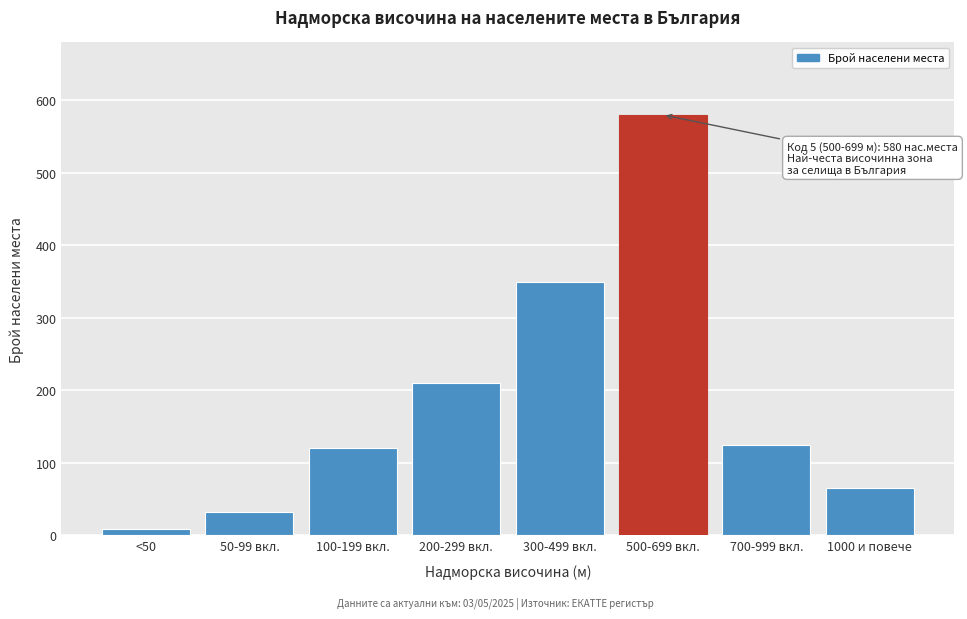

Reading left to right, what are all the values shown in this chart?

8	32	120	210	350	580	125	65